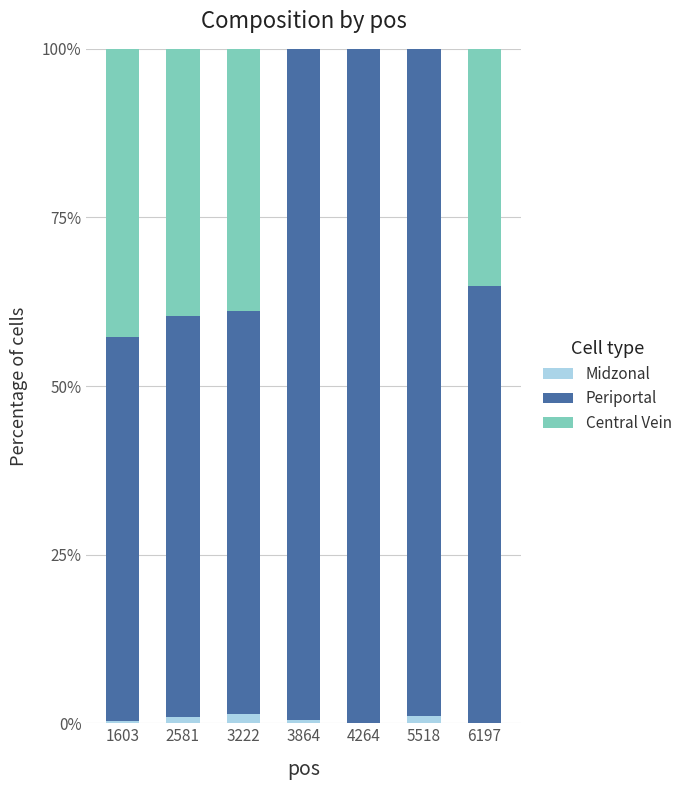

Is it true that Midzonal equals 0.4 at 3864?

True